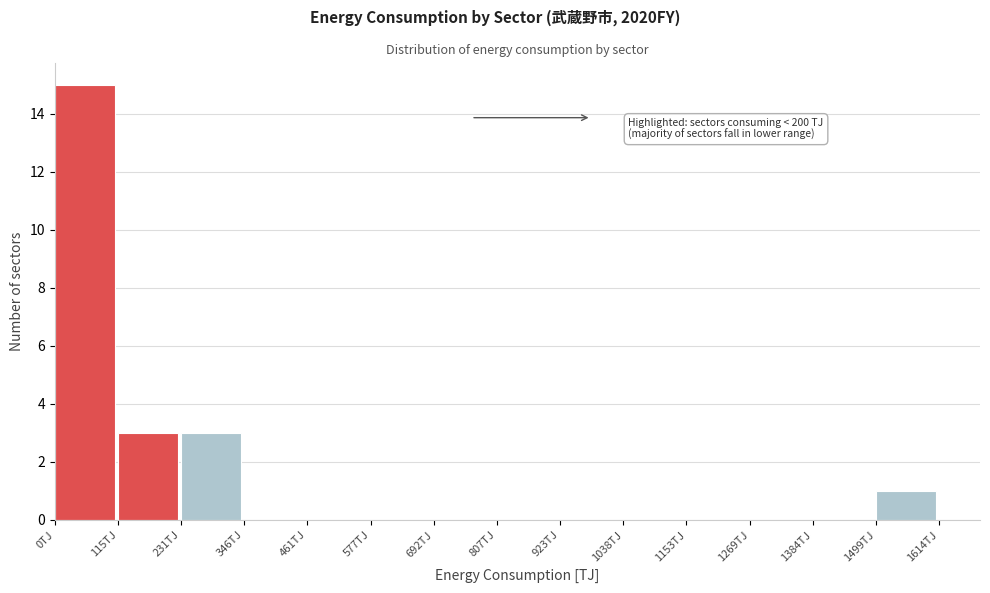

Over which range of the x-axis is the bar tallest?

0 to 120